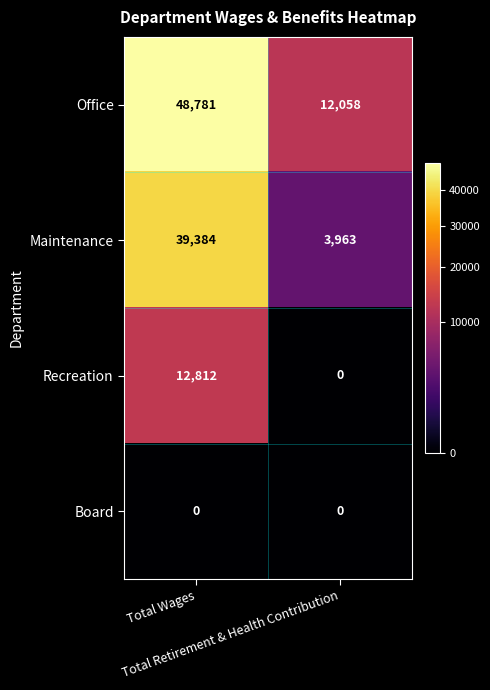

Which series changed the most between Total Wages and Total Retirement & Health Contribution?

Office